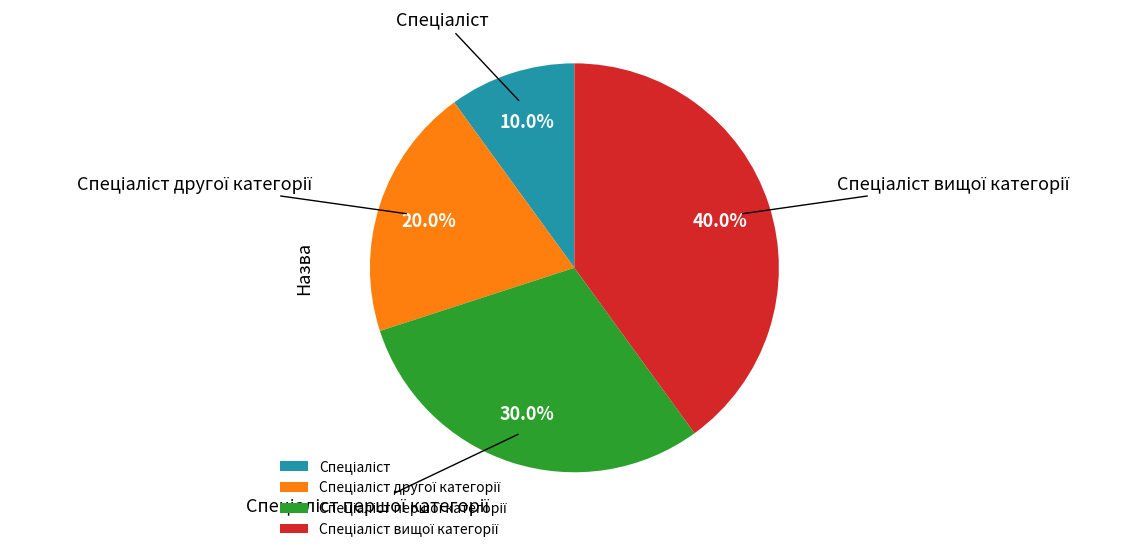

Does any single category account for the majority?

No